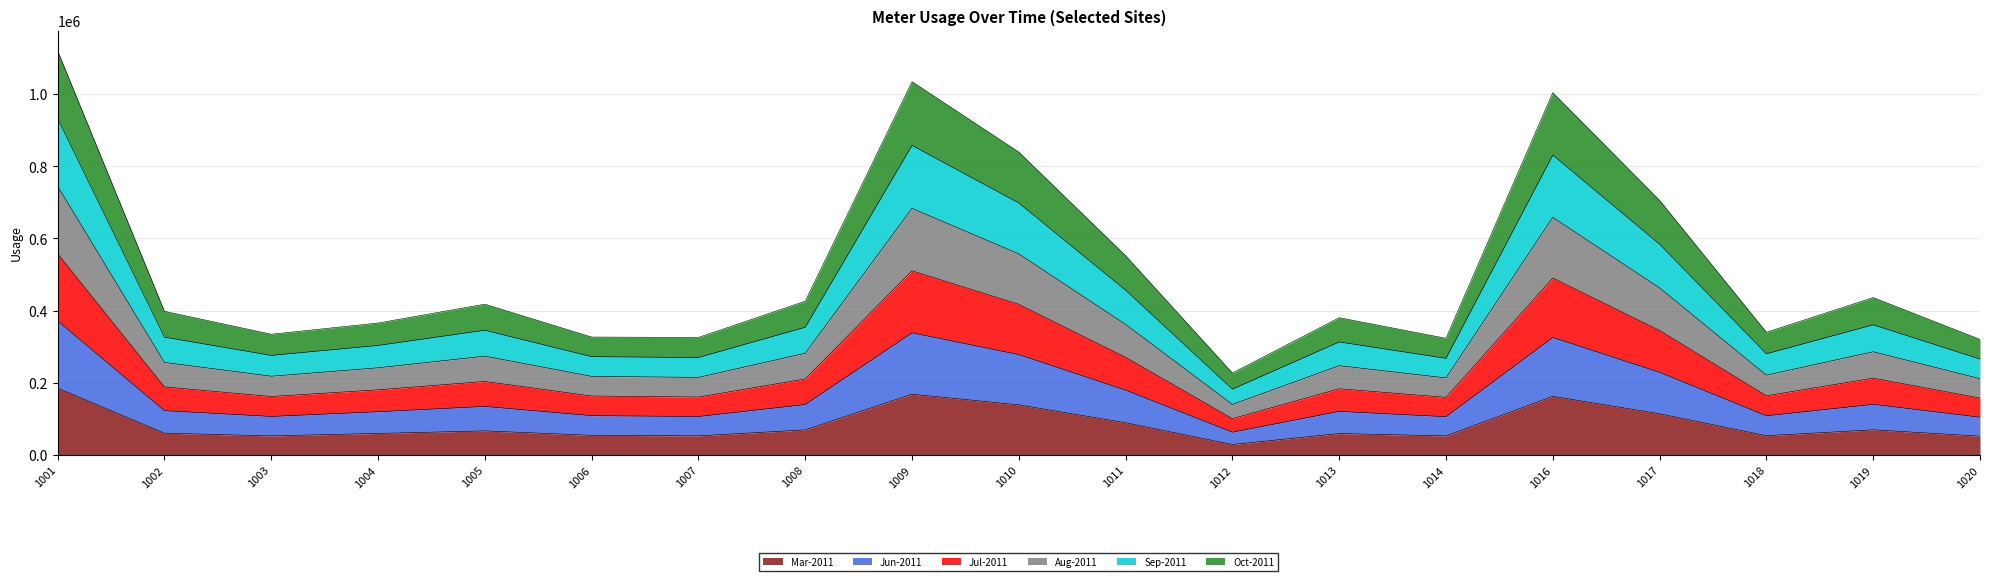

Does the chart display data point markers on the line(s)?

No